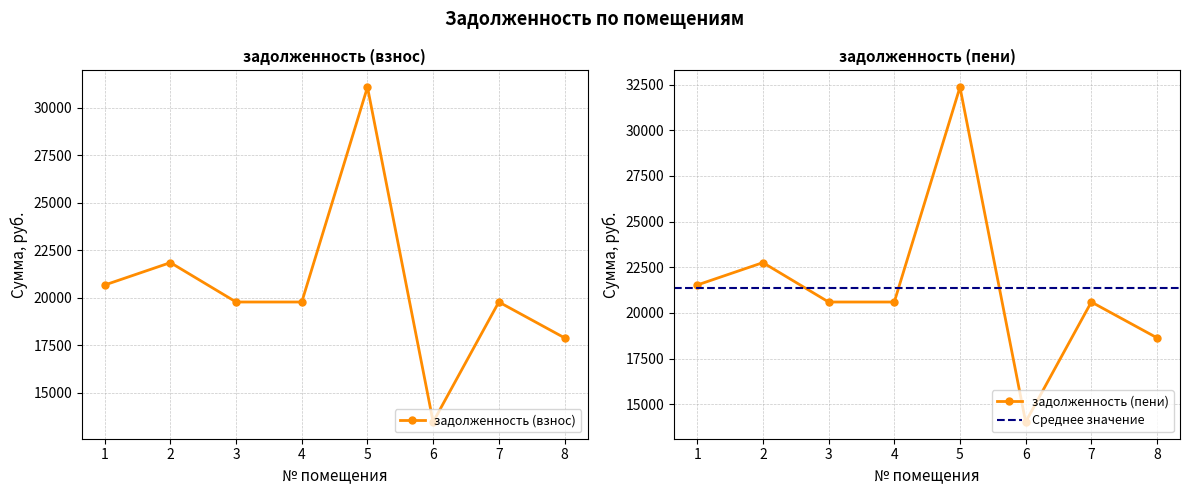

How many categories are shown in the chart?

8